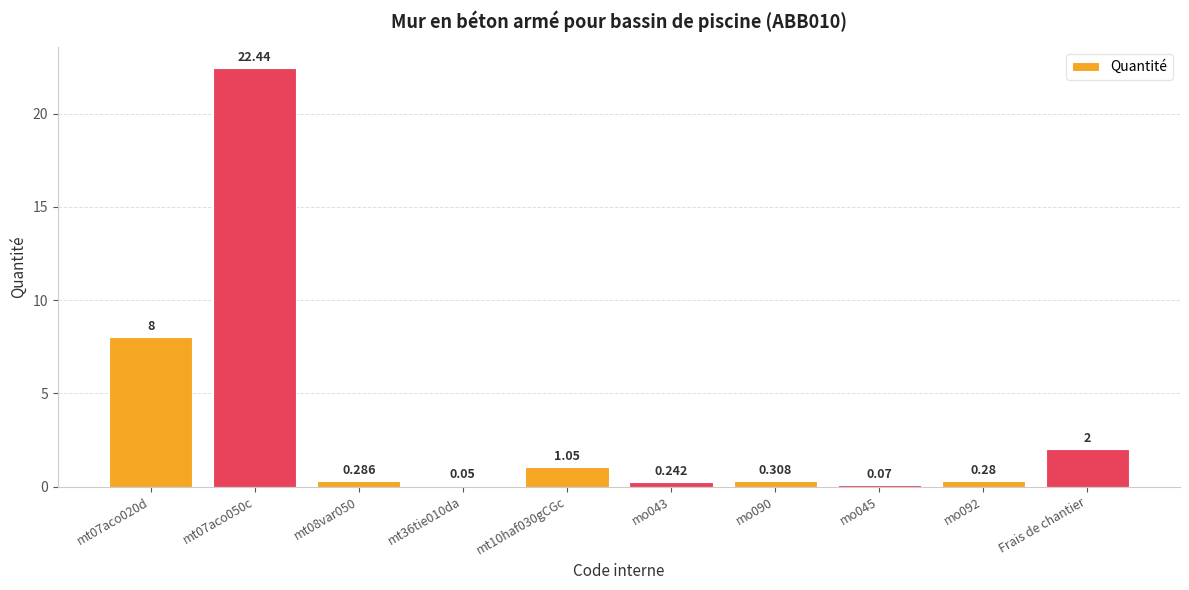

How many data points does each series have?

10